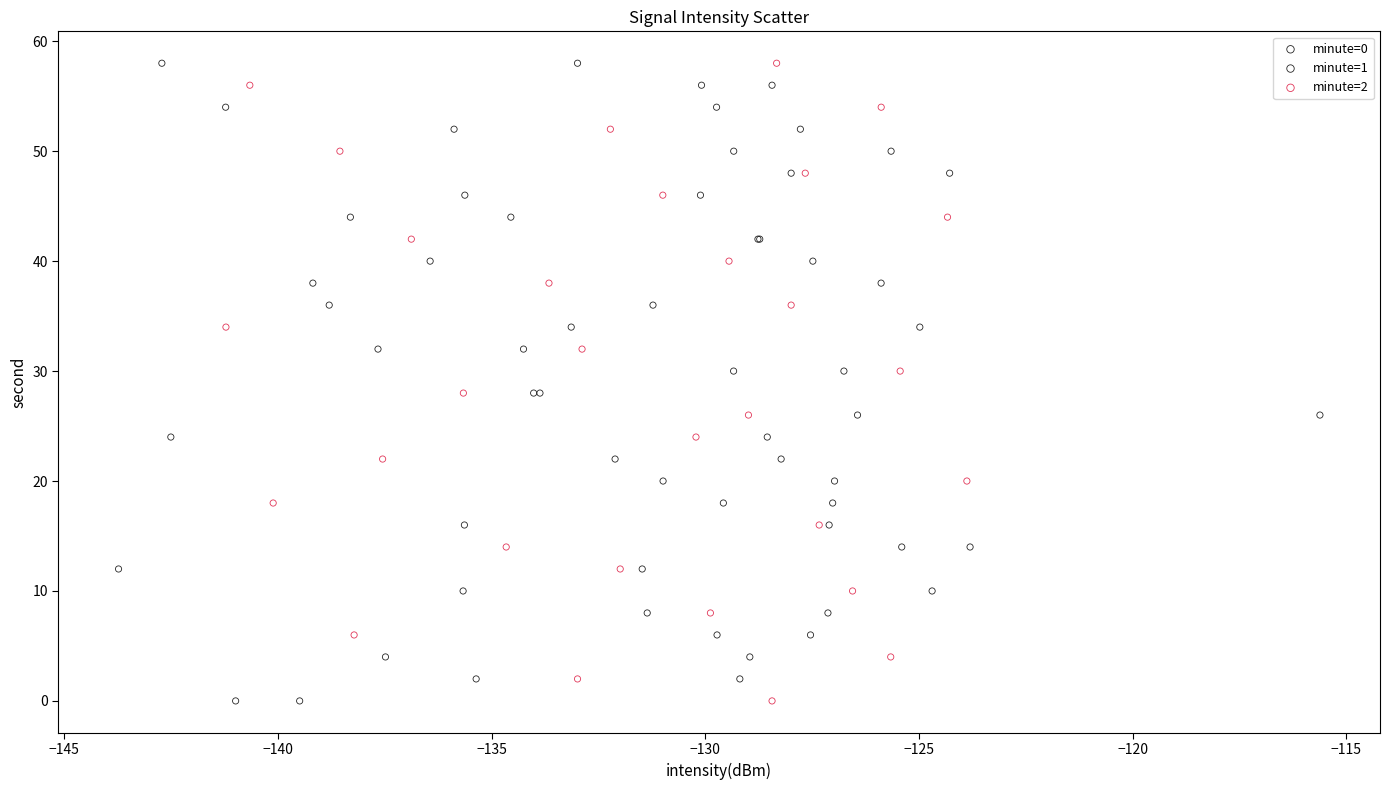

What are all the series names shown in the legend?

minute=0, minute=1, minute=2